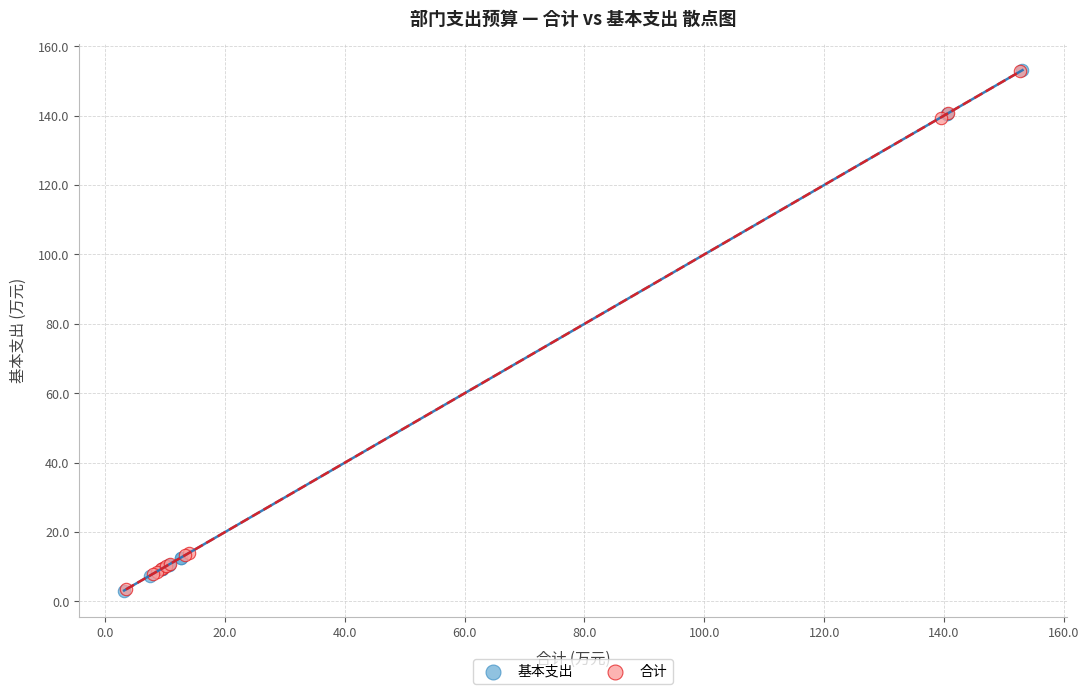

Which series has the largest Y range (max minus min)?

基本支出